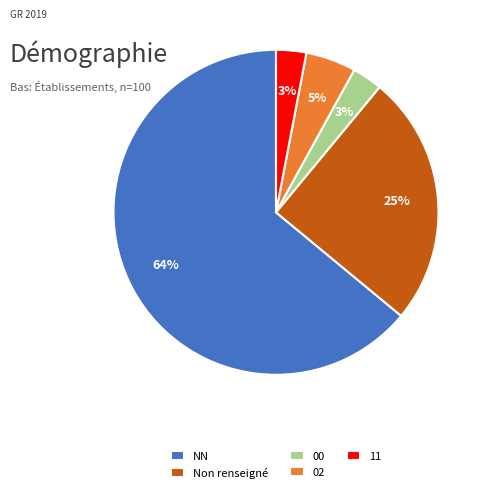

Approximately how many times larger is the value at Non renseigné compared to 11?

8.3